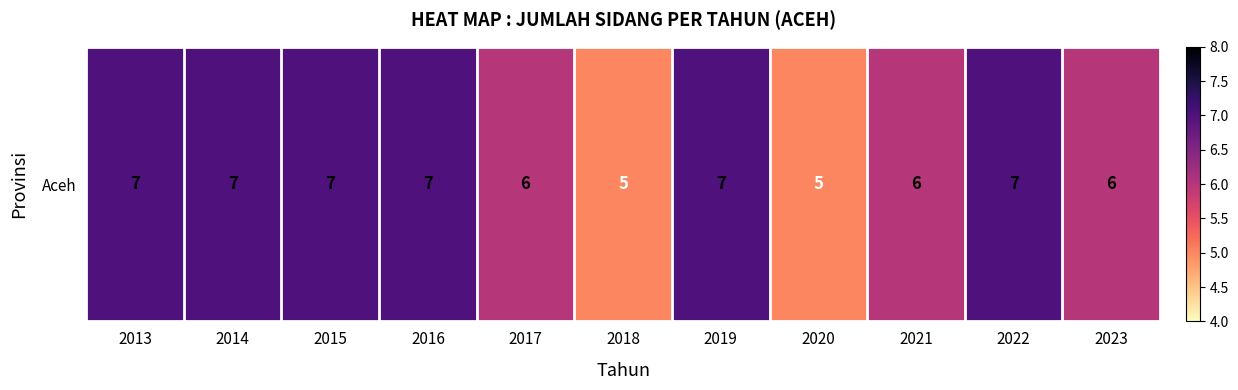

What is the change in value from 2013 to 2023?

-1